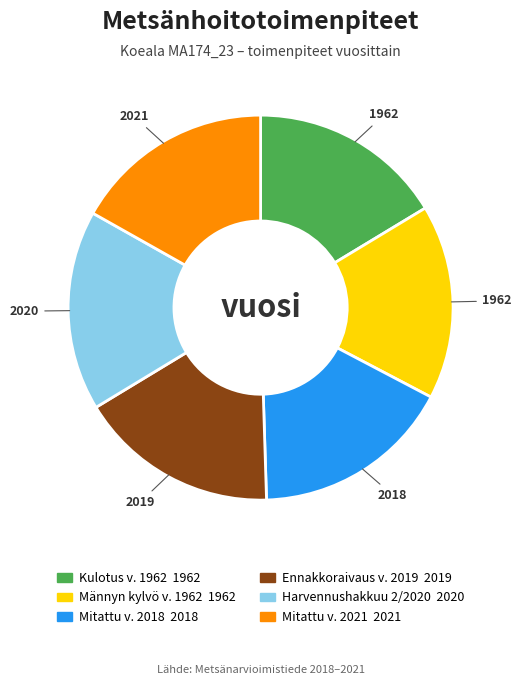

Does Ennakkoraivaus v. 2019 represent more than half of the total?

No